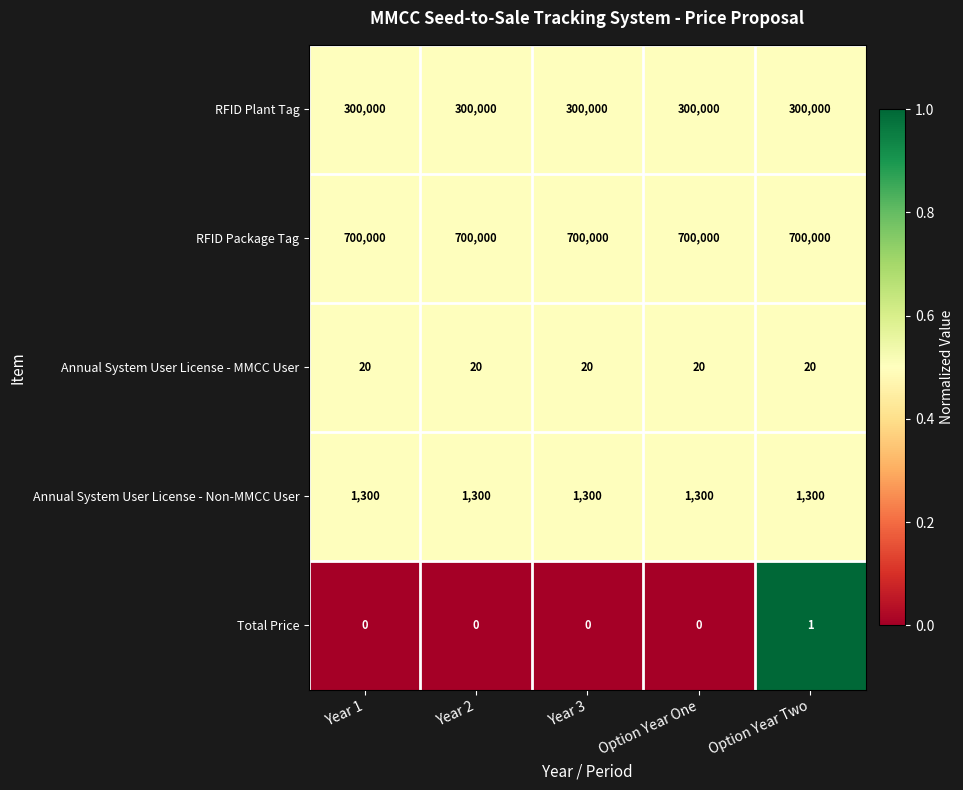

Is it true that RFID Plant Tag equals 116018 at Option Year Two?

False